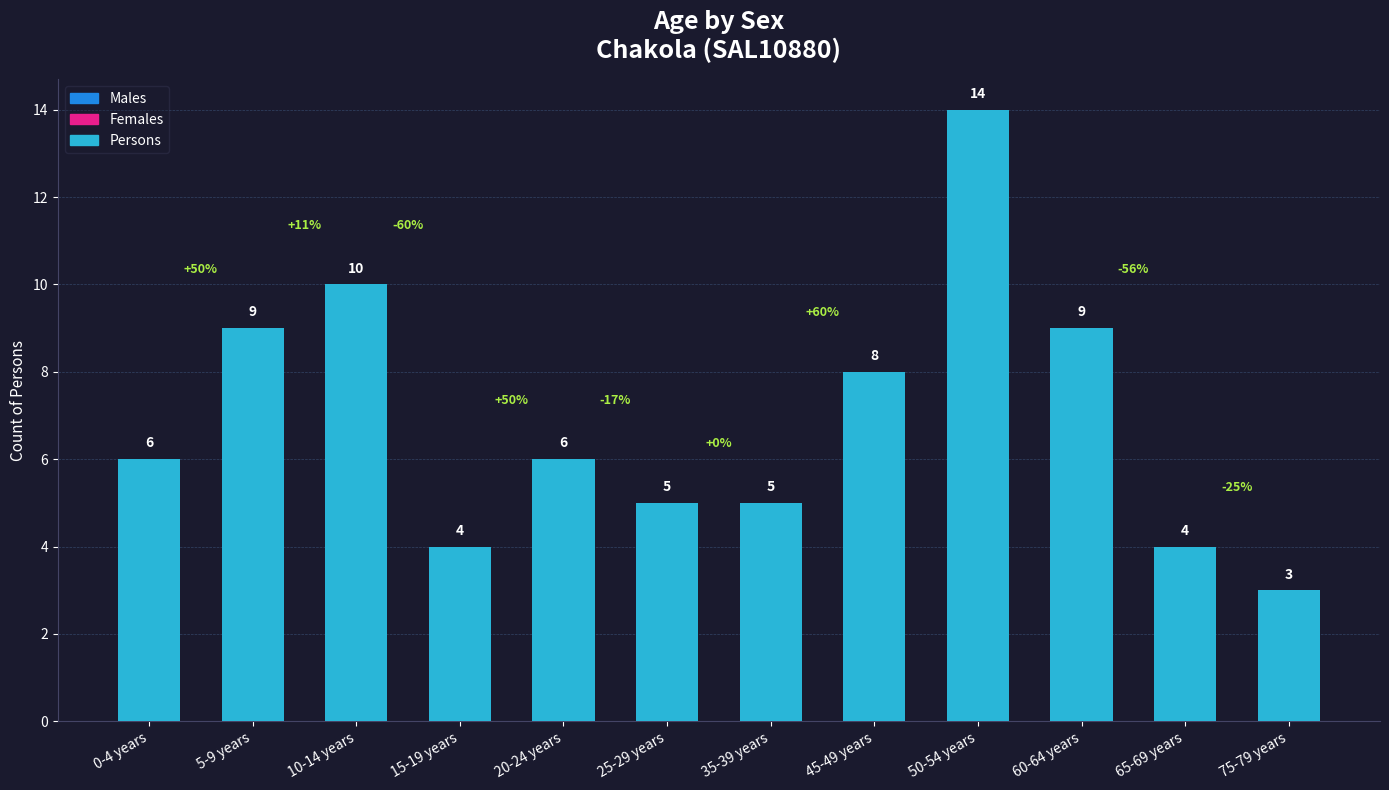

How many bars are there in total?

12